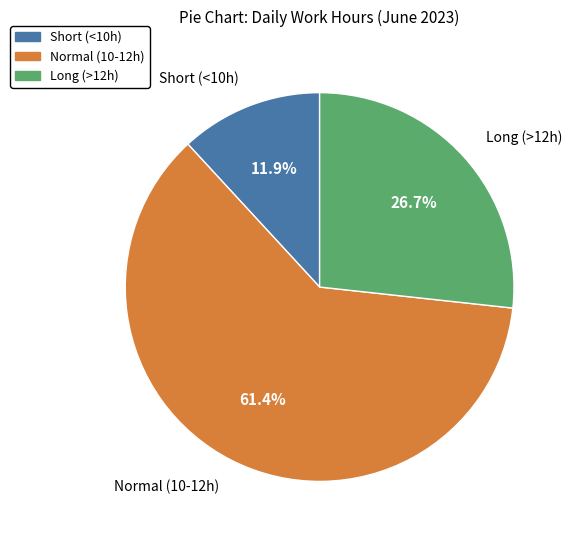

Count the number of slices in the pie.

3